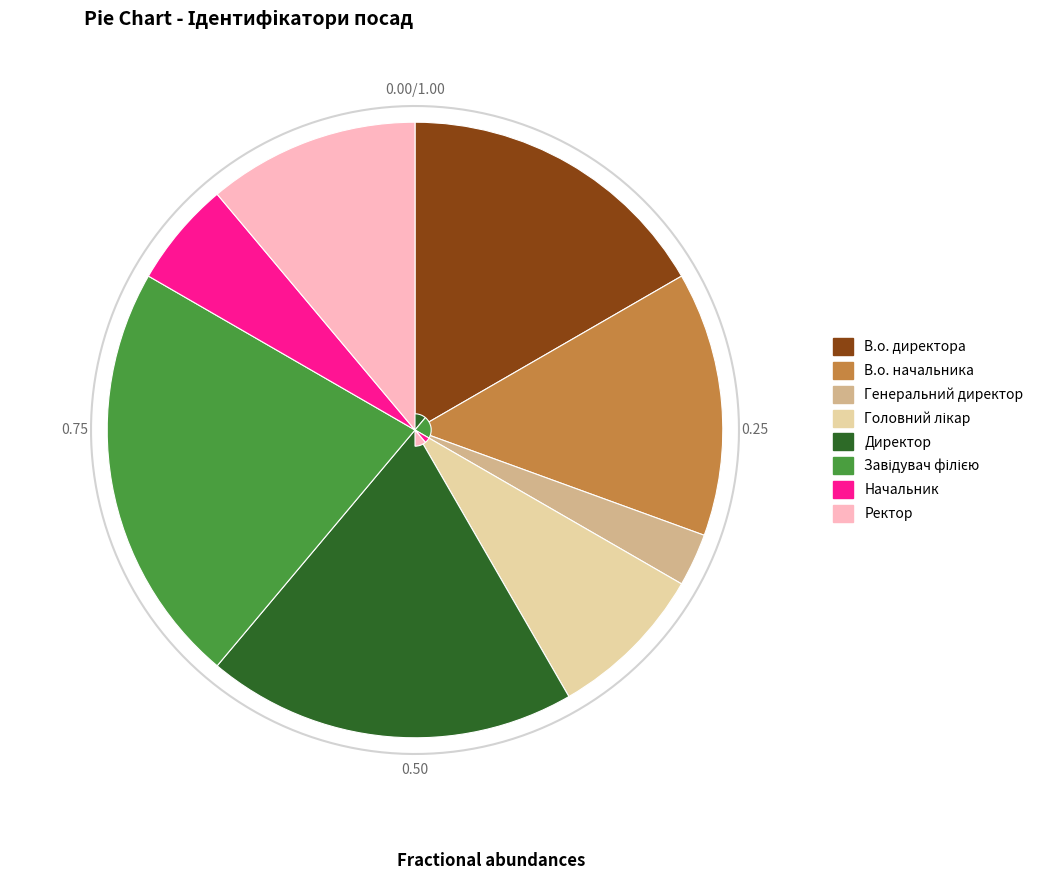

To the nearest percent, what portion does Завідувач філією represent?

22%